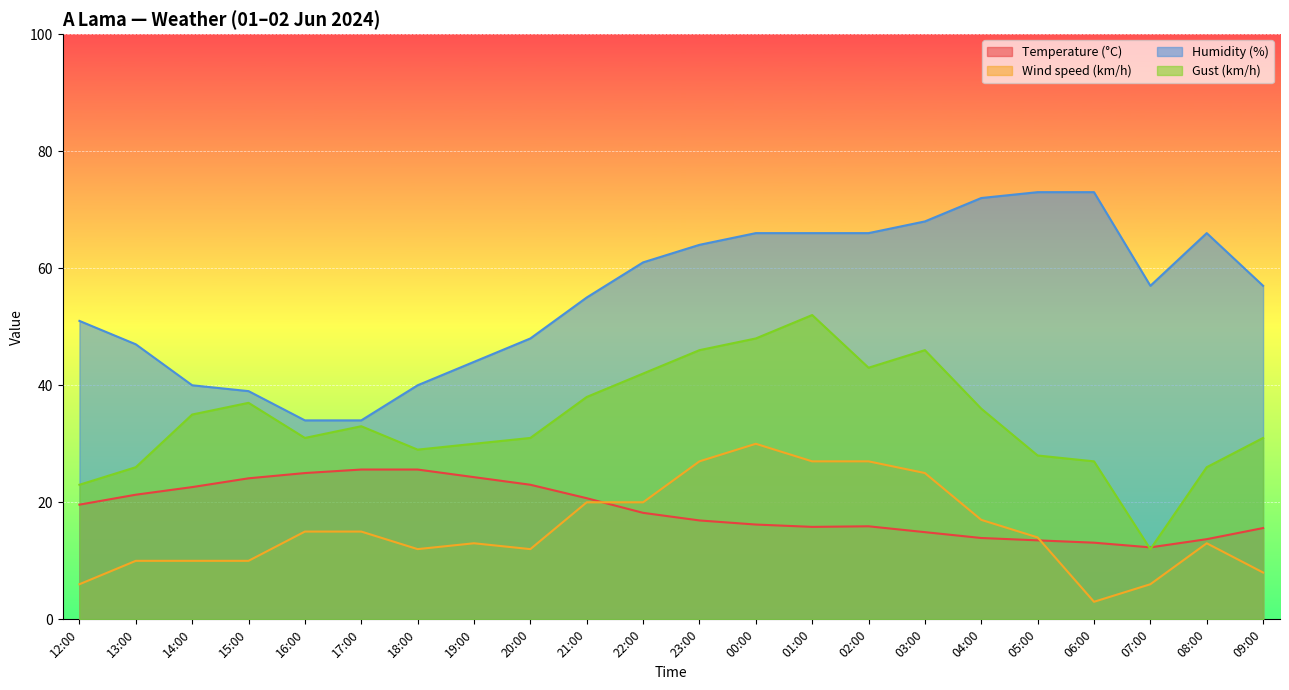

What is the sum of all Wind speed (km/h) values?

340.0